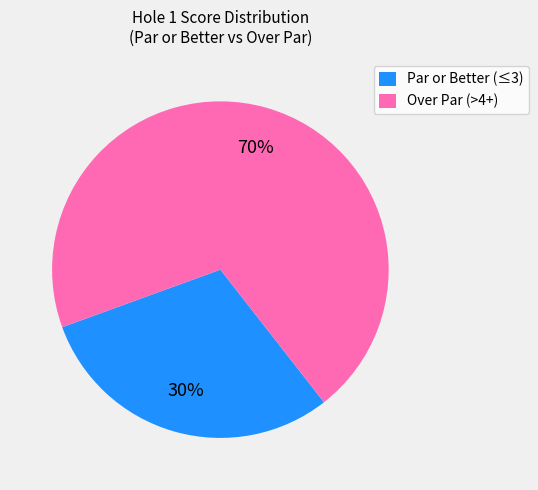

Is it true that Over Par (>4+) is 64% of the pie?

False